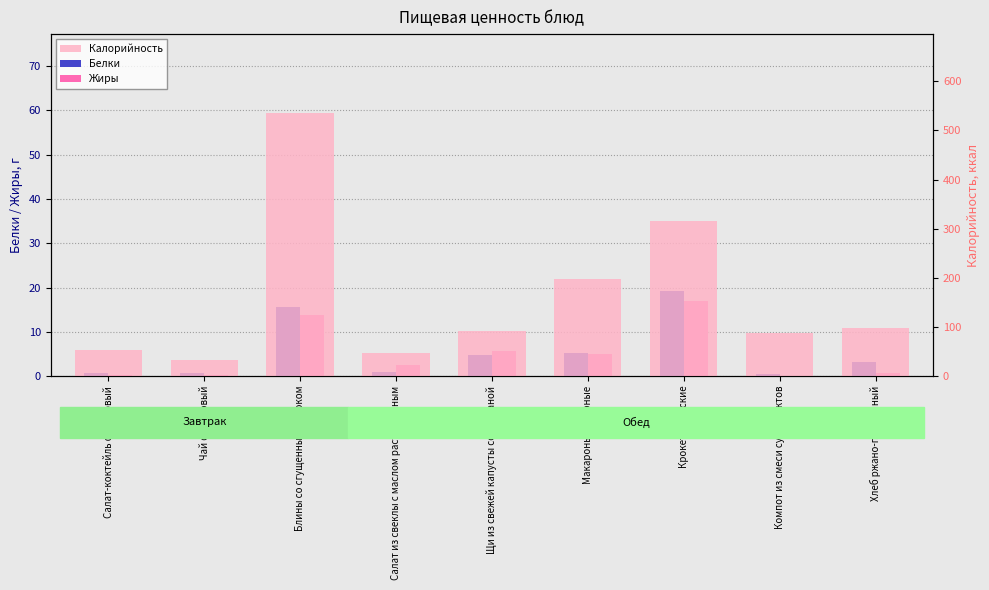

Which series has the largest total across all categories?

Калорийность